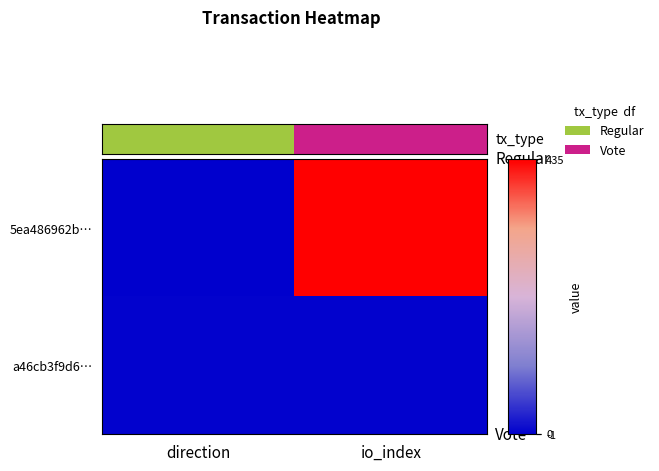

At how many categories does at least one series exceed 1?

1